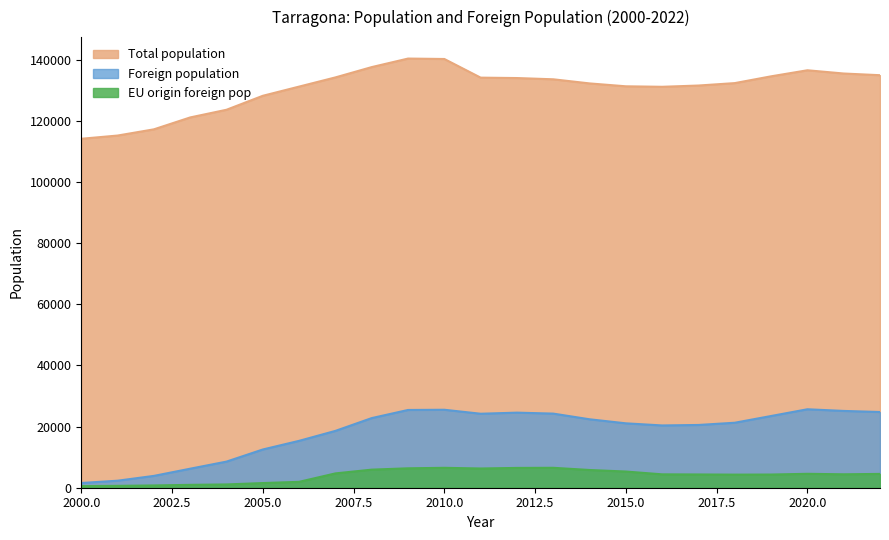

What is the difference between the Foreign population values at 2007 and 2022?

6172